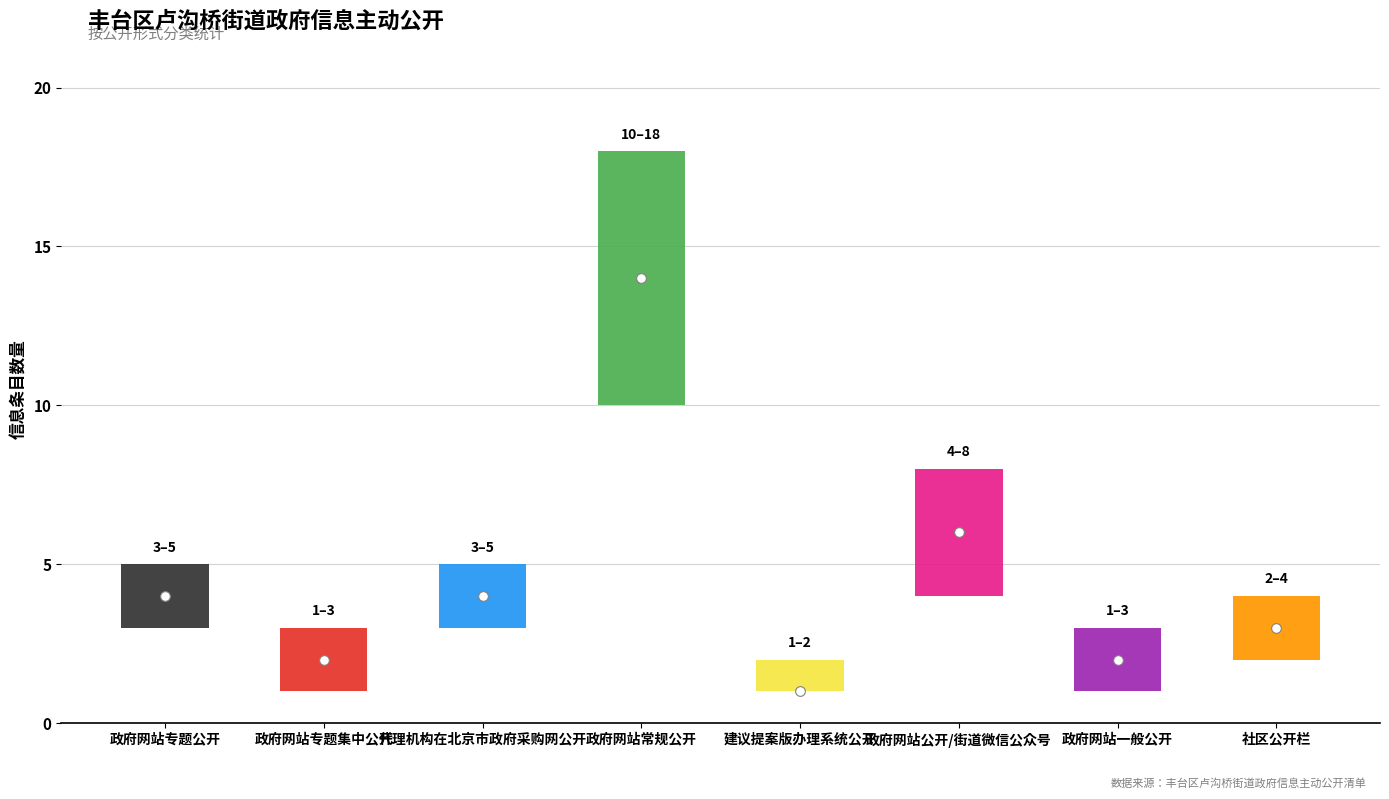

Reading left to right, extract all data points from this chart.

政府网站专题公开=4	政府网站专题集中公开=2	代理机构在北京市政府采购网公开=4	政府网站常规公开=14	建议提案版办理系统公开=1	政府网站公开/街道微信公众号=6	政府网站一般公开=2	社区公开栏=3